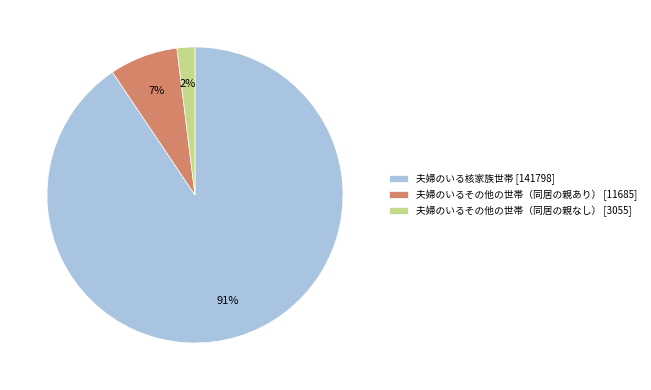

Rank the categories by value from highest to lowest.

夫婦のいる核家族世帯, 夫婦のいるその他の世帯（同居の親あり）, 夫婦のいるその他の世帯（同居の親なし）